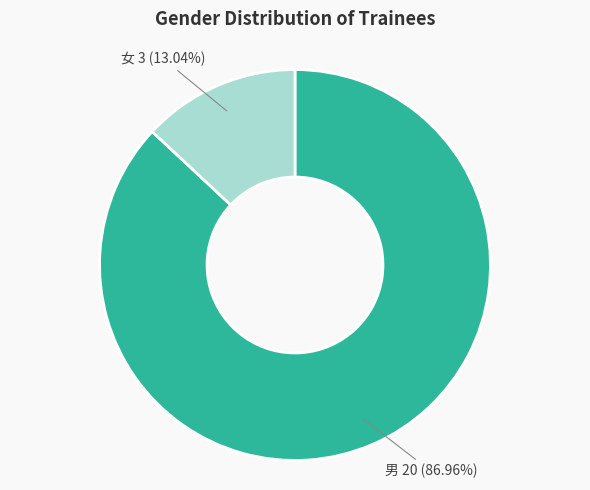

Is there any slice that represents more than half of the pie?

Yes